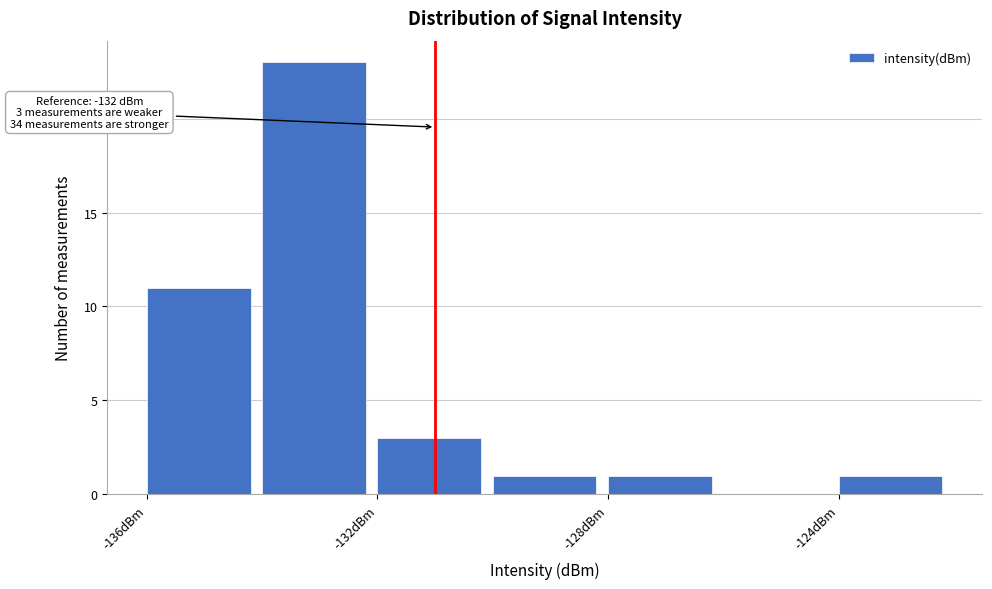

Which range on the x-axis has the tallest bar?

-134 to -132